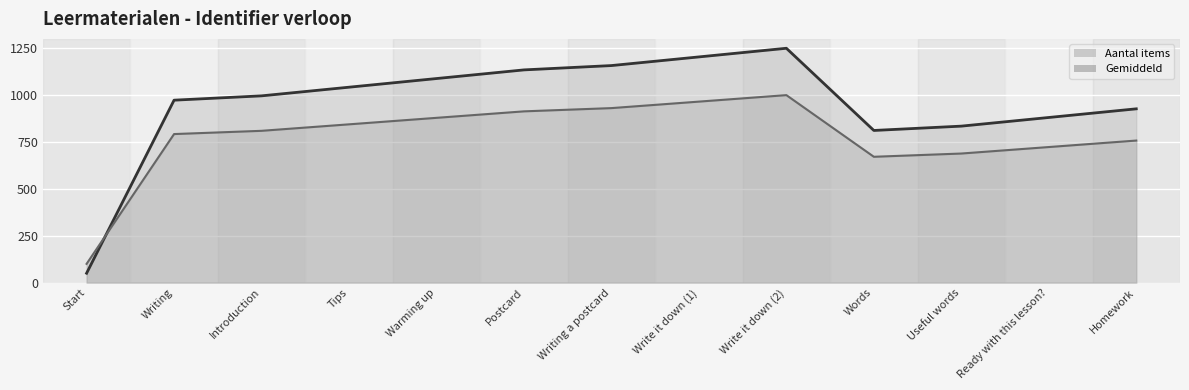

Rank the series at Introduction from lowest to highest value.

Gemiddeld lijn, Aantal items lijn